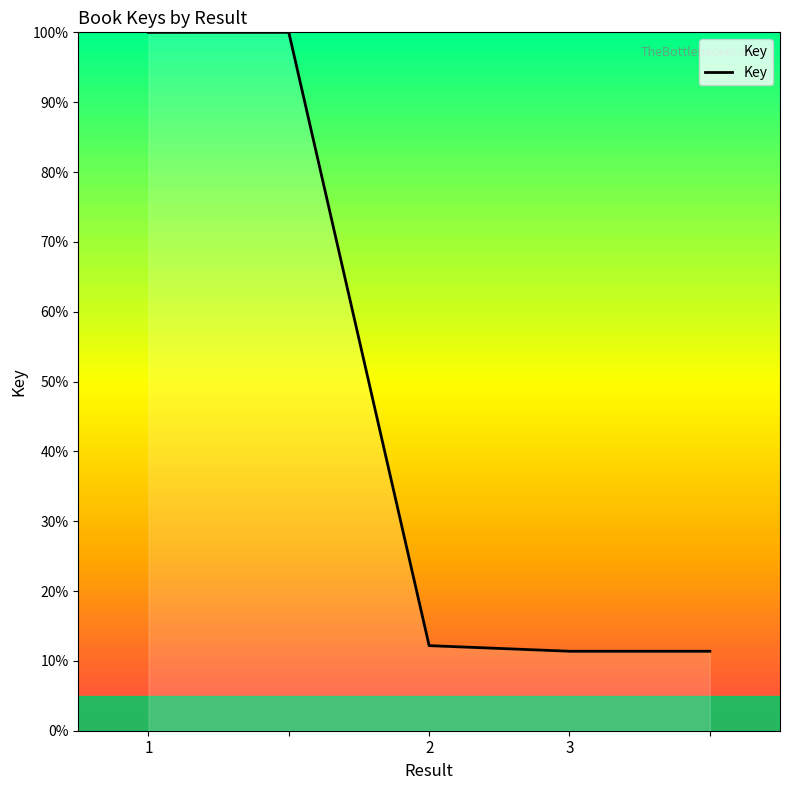

What is the sum of all values?

234.9